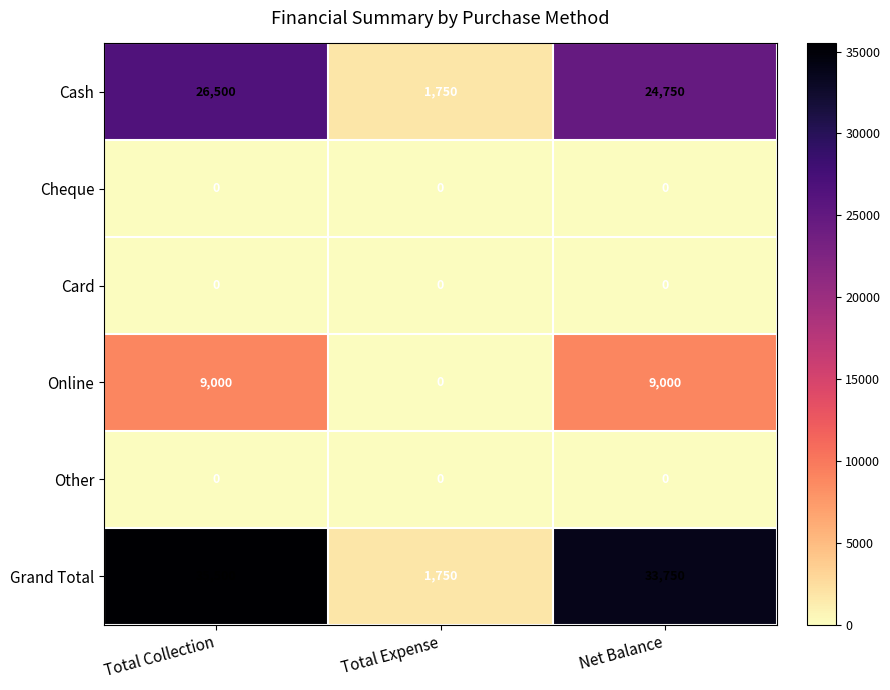

Is it true that Online equals 0 at Total Expense?

True